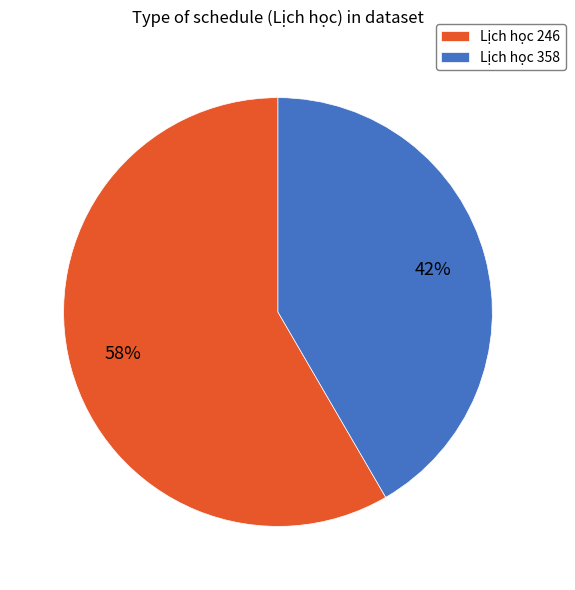

True or false: Lịch học 246 accounts for 50% of the total.

False